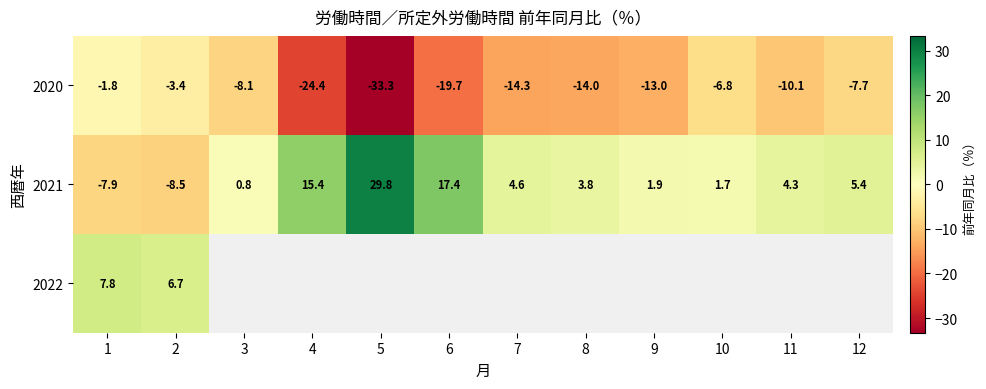

What is the spread (max minus min) of values at 2?

15.2